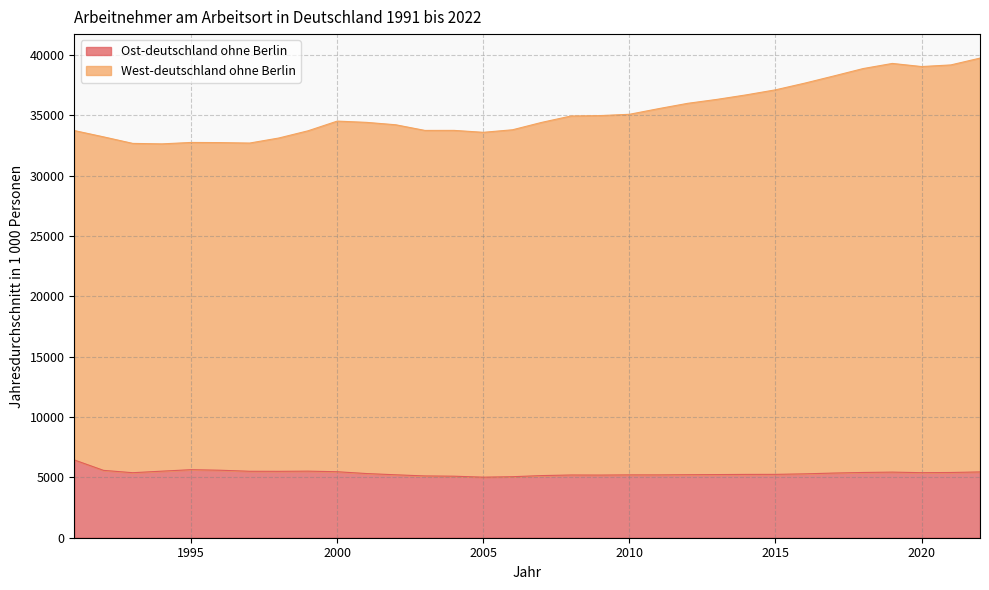

At which label does Ost-deutschland ohne Berlin first exceed 5356?

1991